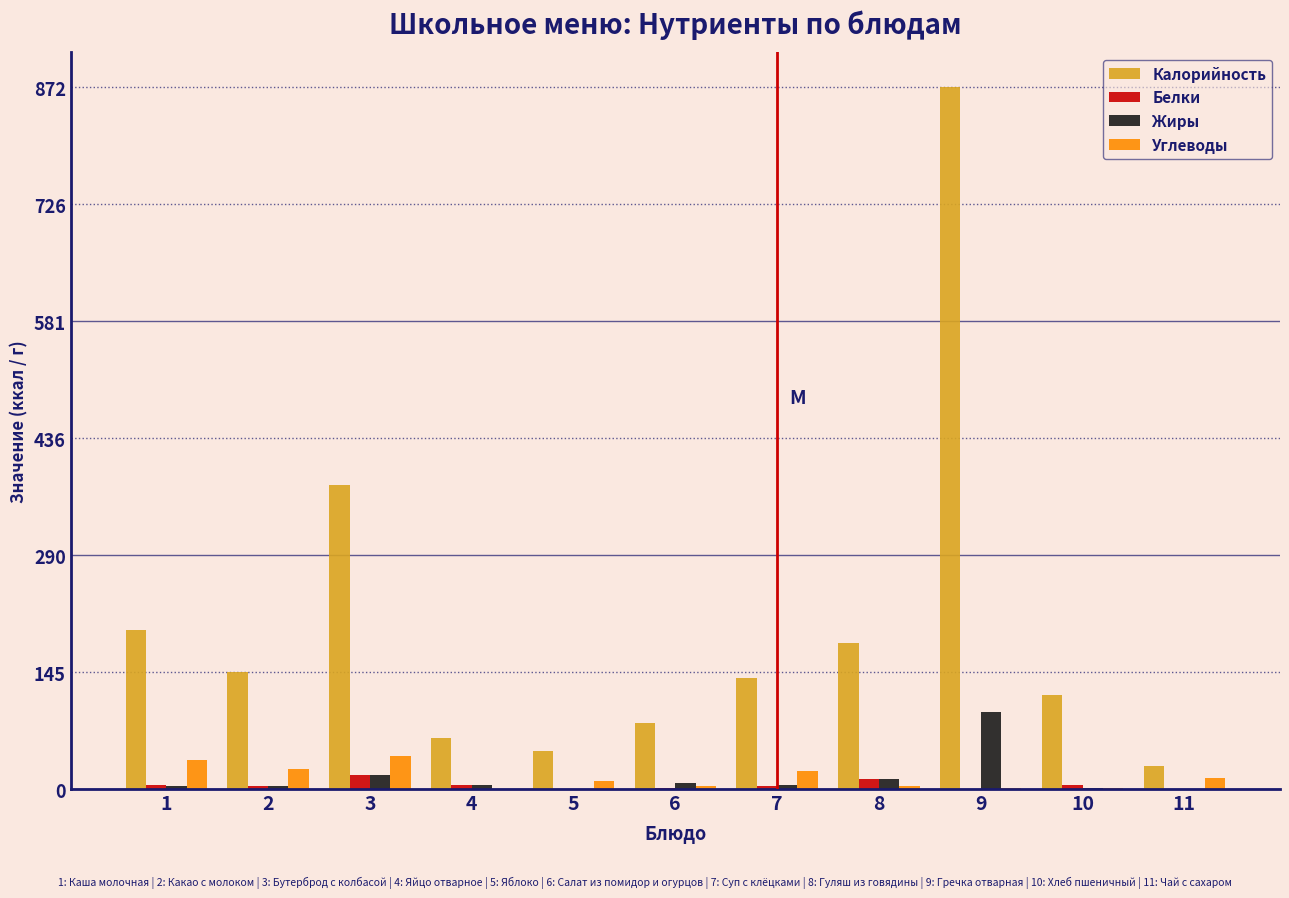

What is the maximum value shown in the chart?

872.0